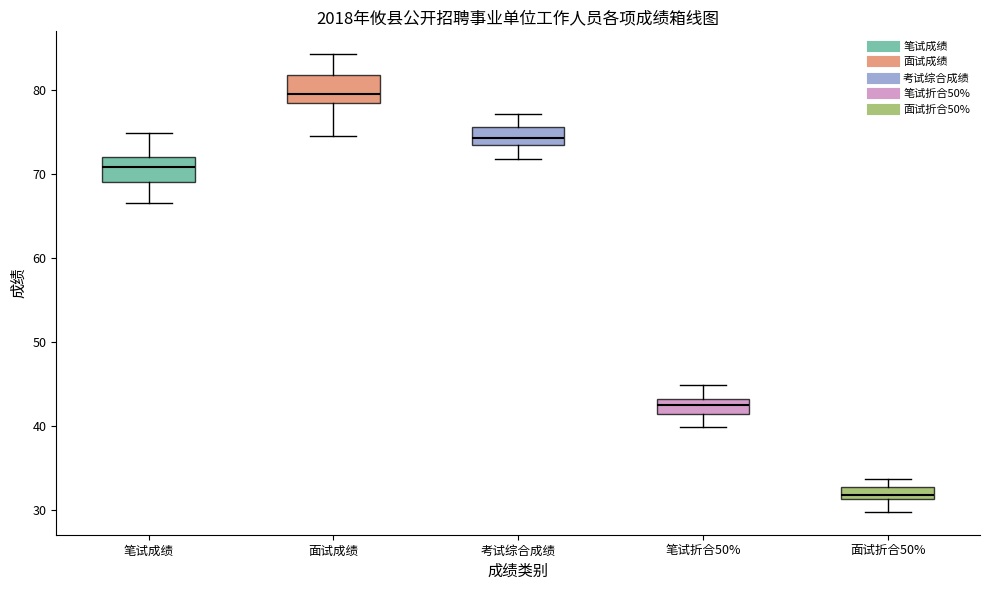

Which box has the highest median line?

面试成绩